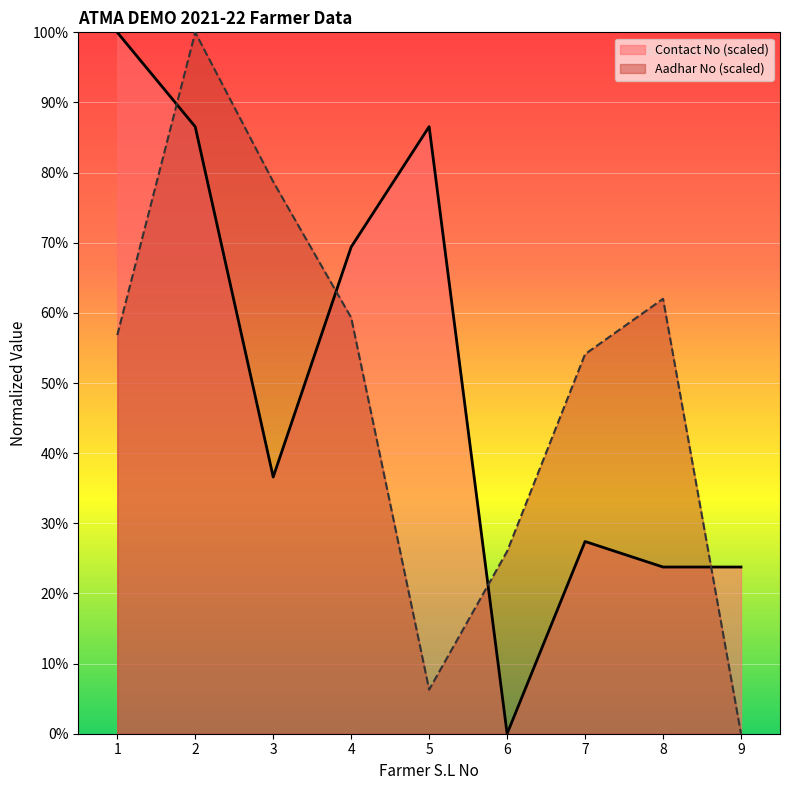

True or false: Aadhar No (scaled) and Contact No (scaled) cross at least once.

True